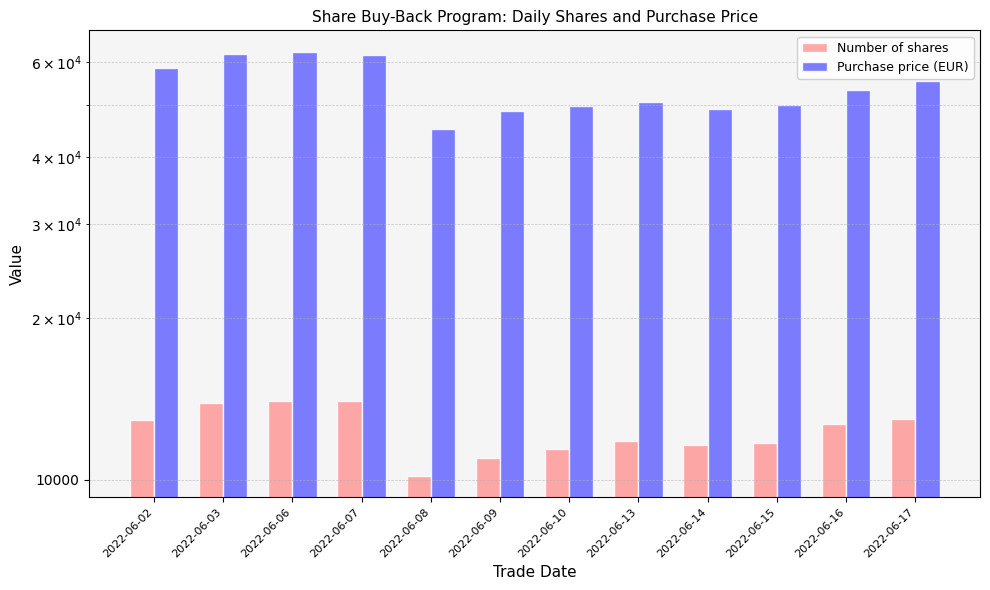

At which label does Purchase price (EUR) reach its peak?

2022-06-06